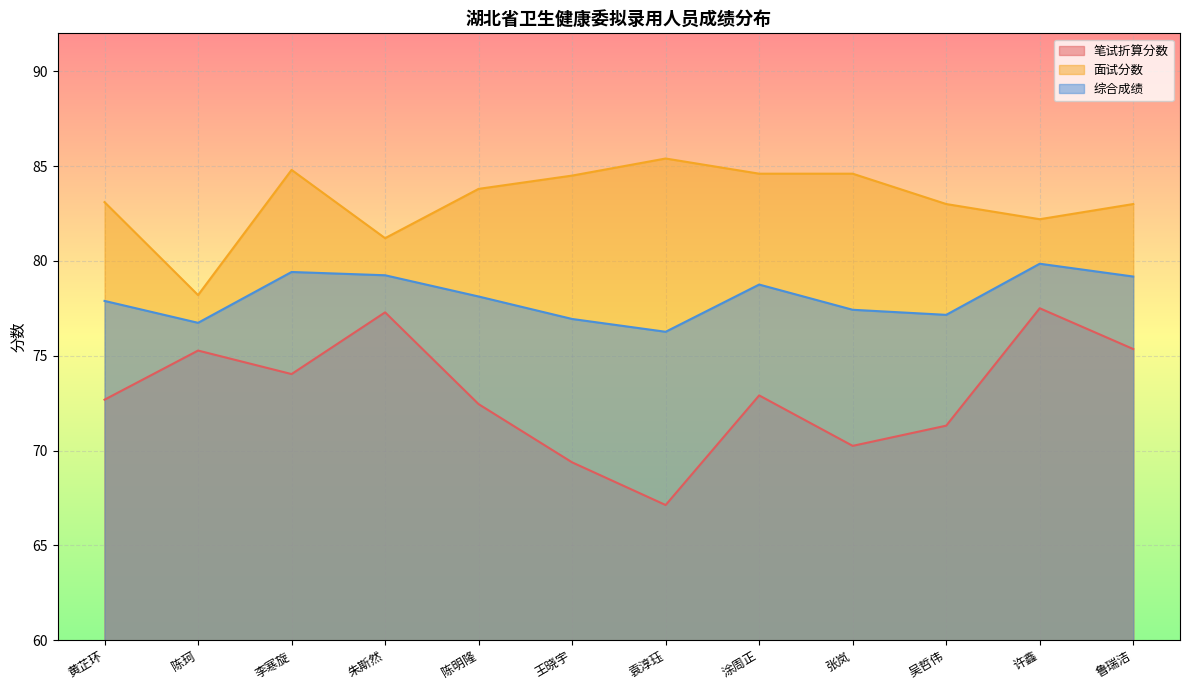

What is the total value across all series at 袁淳珏?

228.8